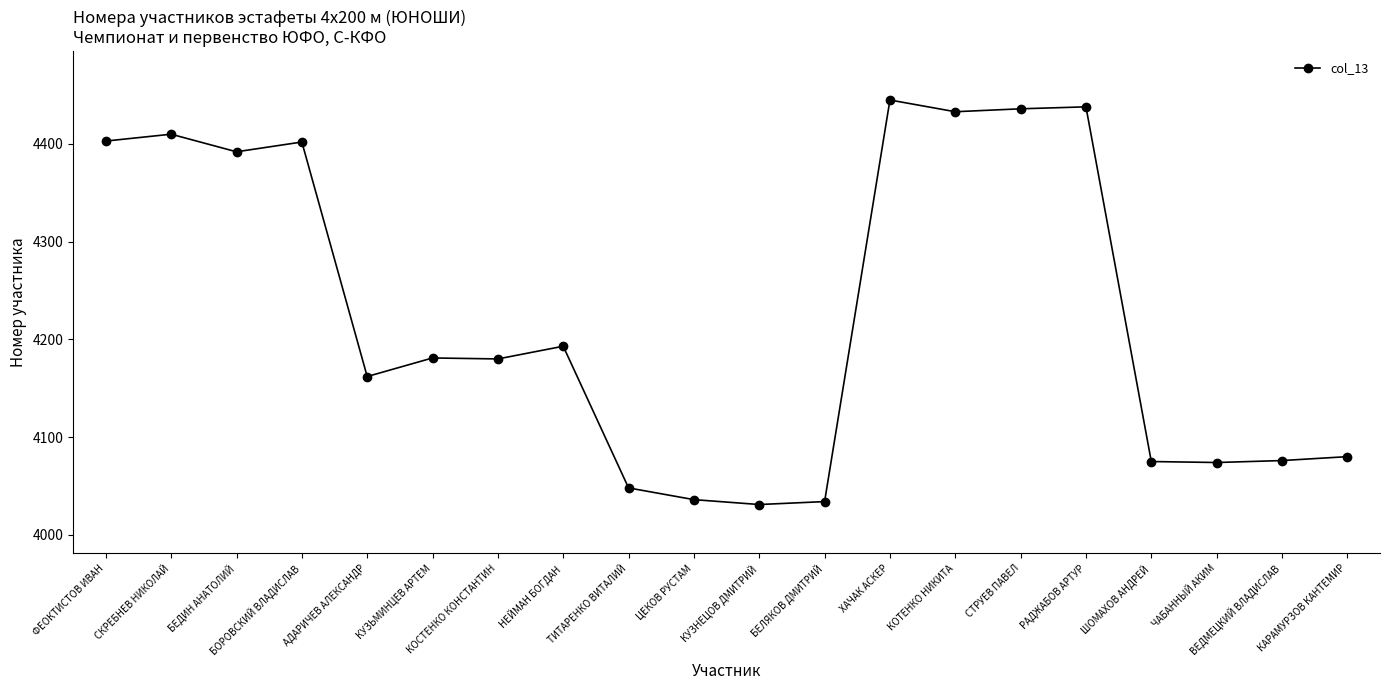

Does the chart have visible grid lines?

No